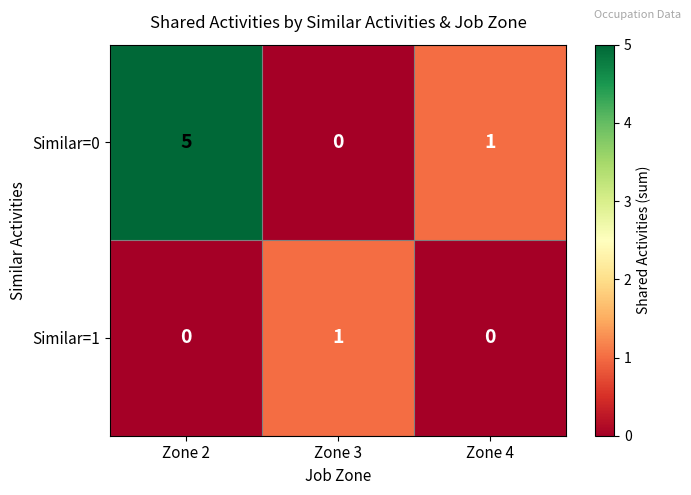

Rank the series at Zone 4 from lowest to highest value.

Similar=1, Similar=0